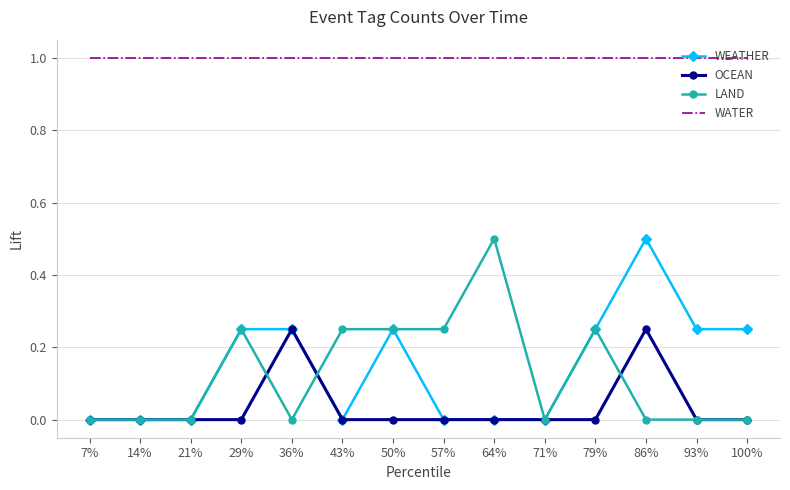

What is the sum of the WATER values at 57% and 36%?

2.0